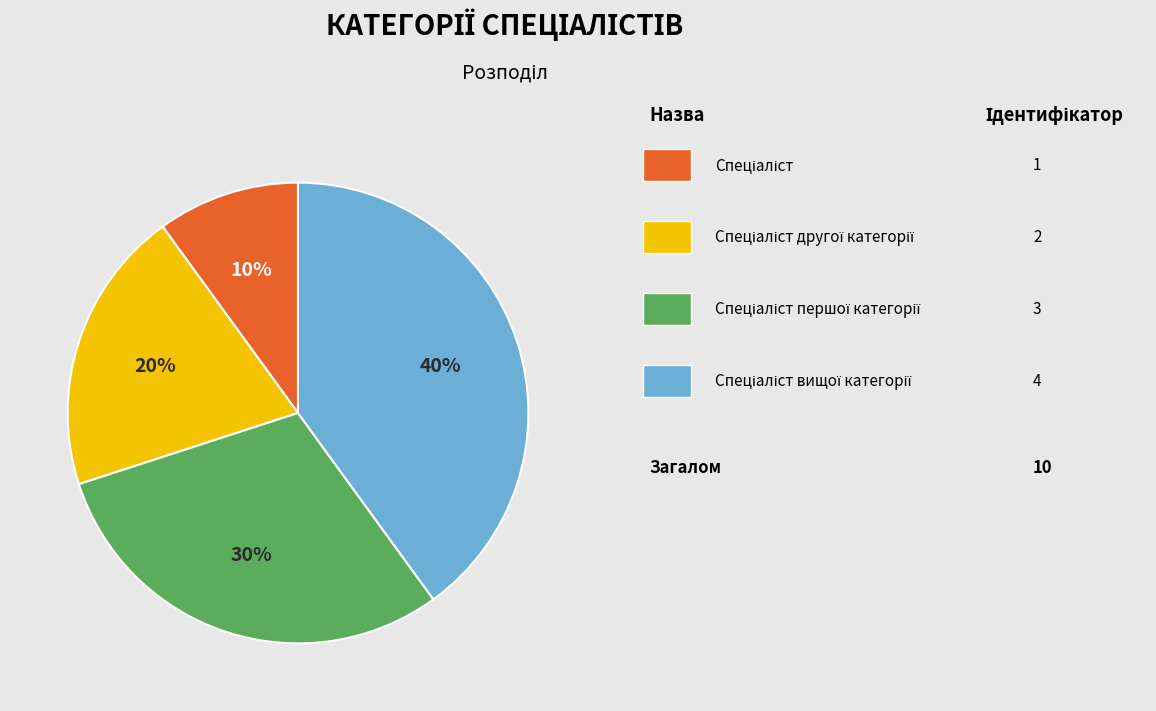

Does any single category account for the majority?

No